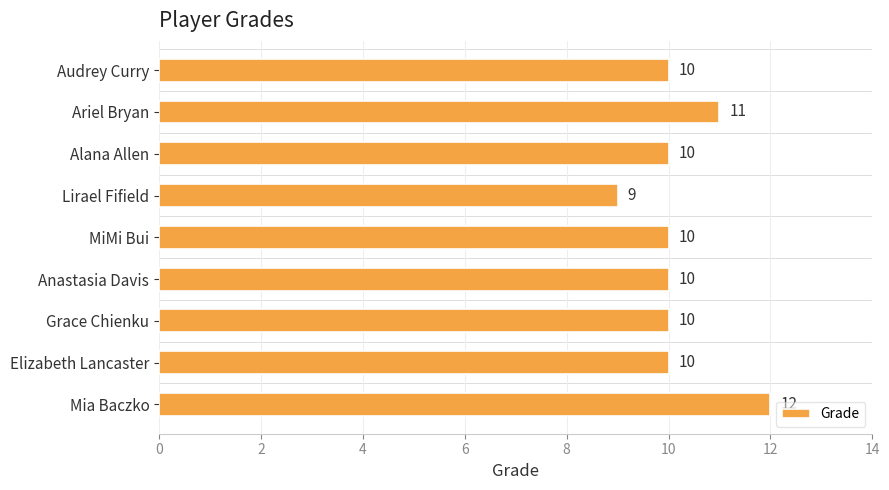

How many bars are there in total?

9